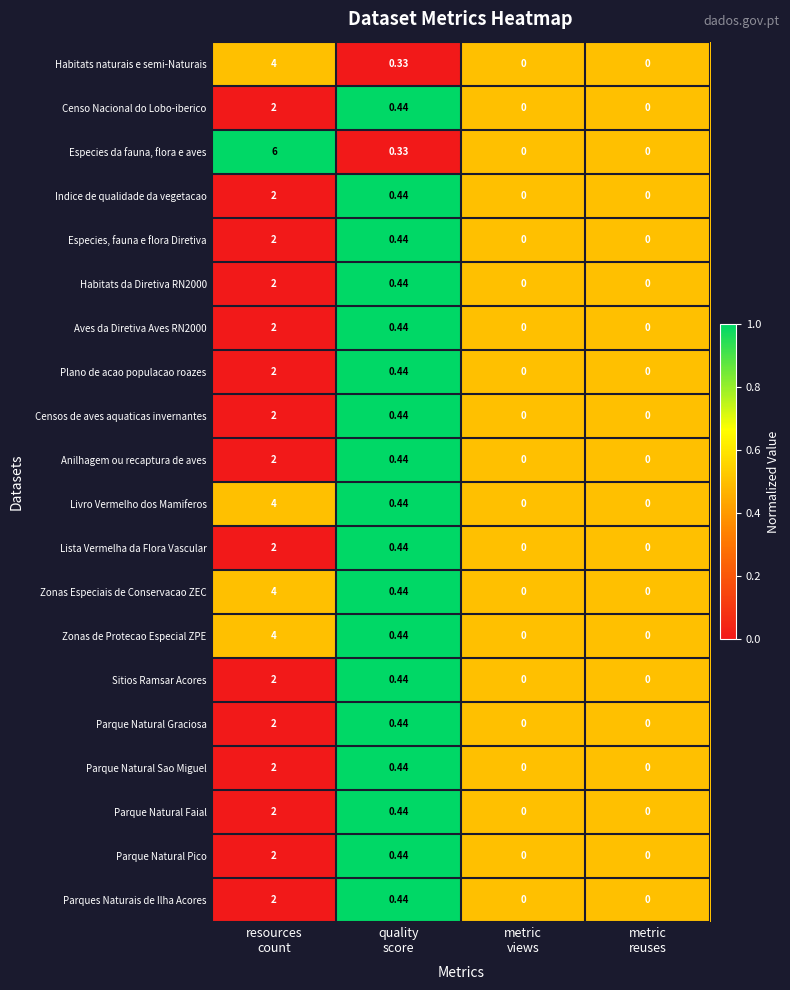

Which series has the widest spread of values?

Especies da fauna, flora e aves